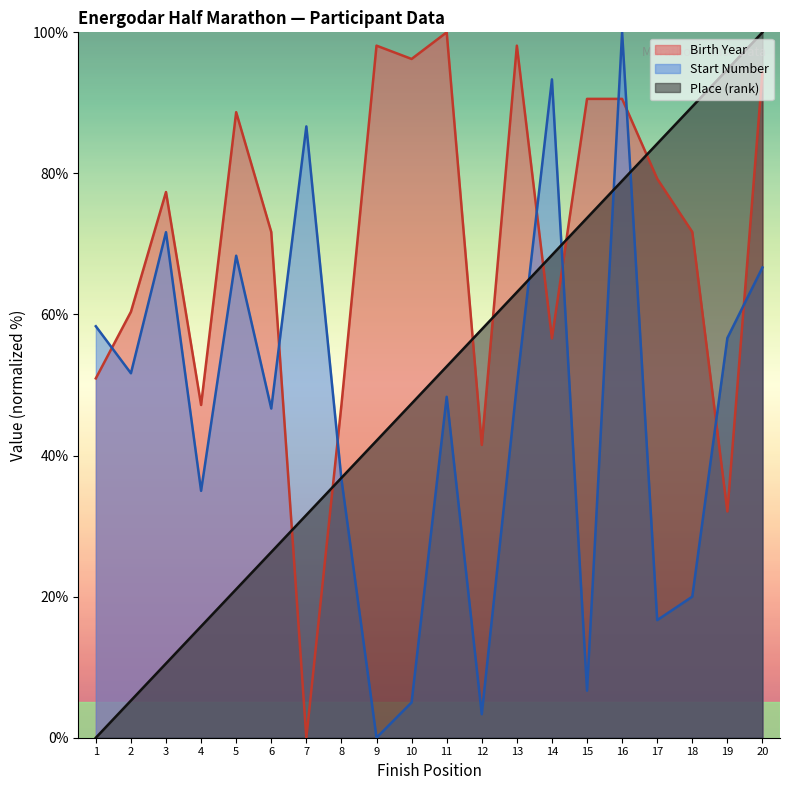

At 16, list the series in order from smallest to largest.

Place (rank), Birth Year, Start Number